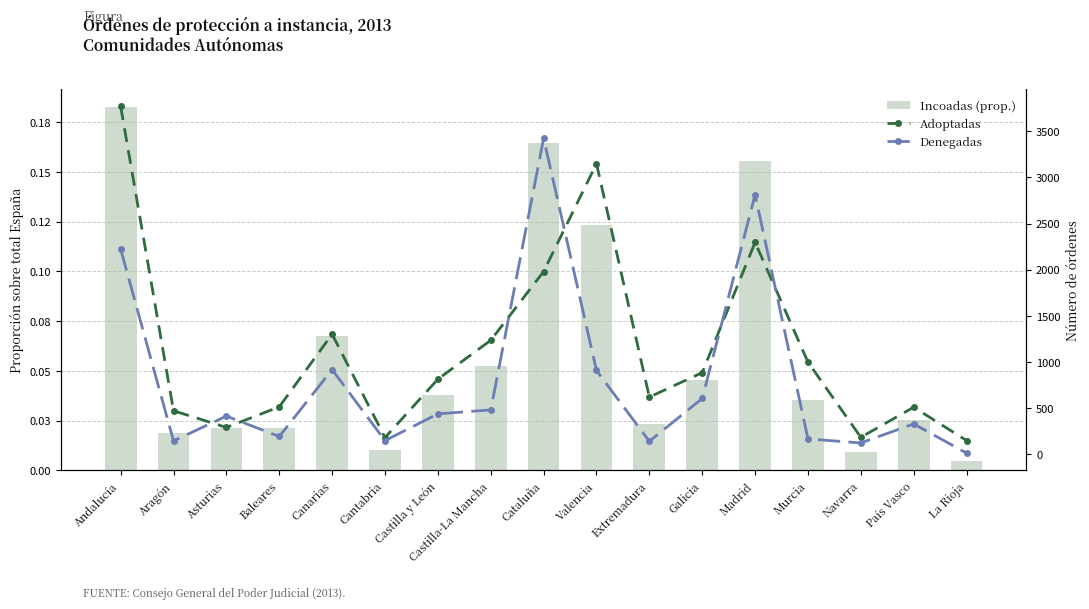

At Baleares, list the series in order from largest to smallest.

Adoptadas, Denegadas, Incoadas (prop.)